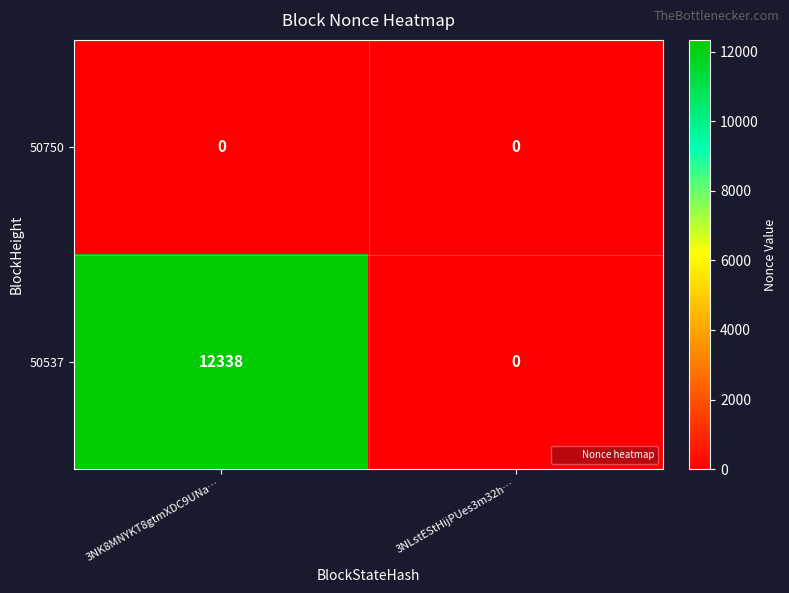

Which series has the largest range (max minus min)?

50537